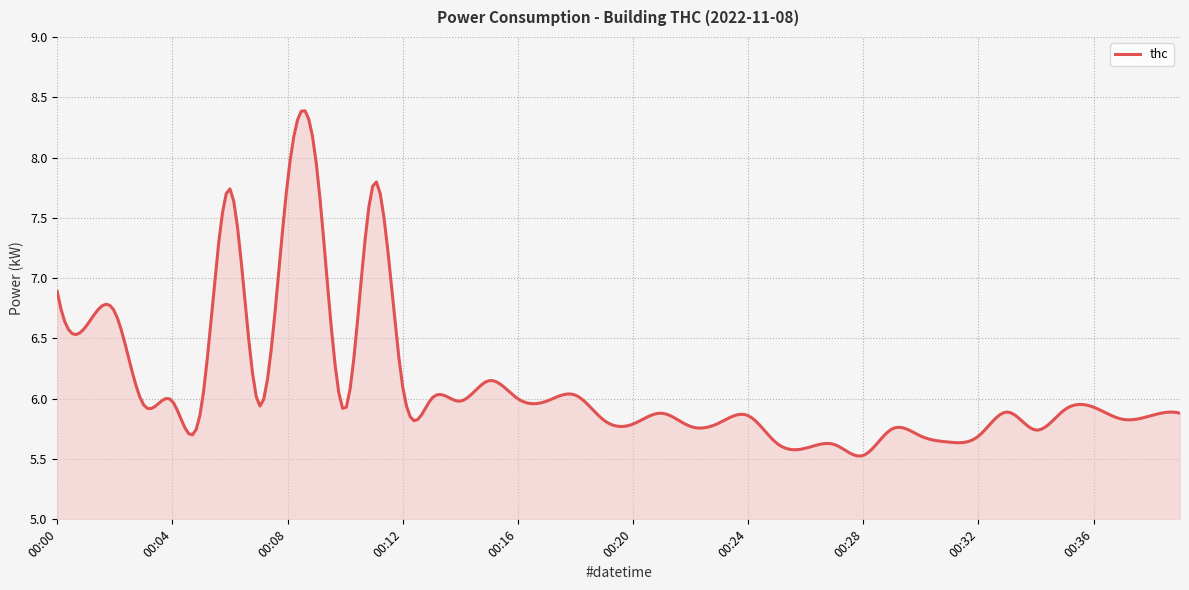

What is the minimum value shown in the chart?

5.5